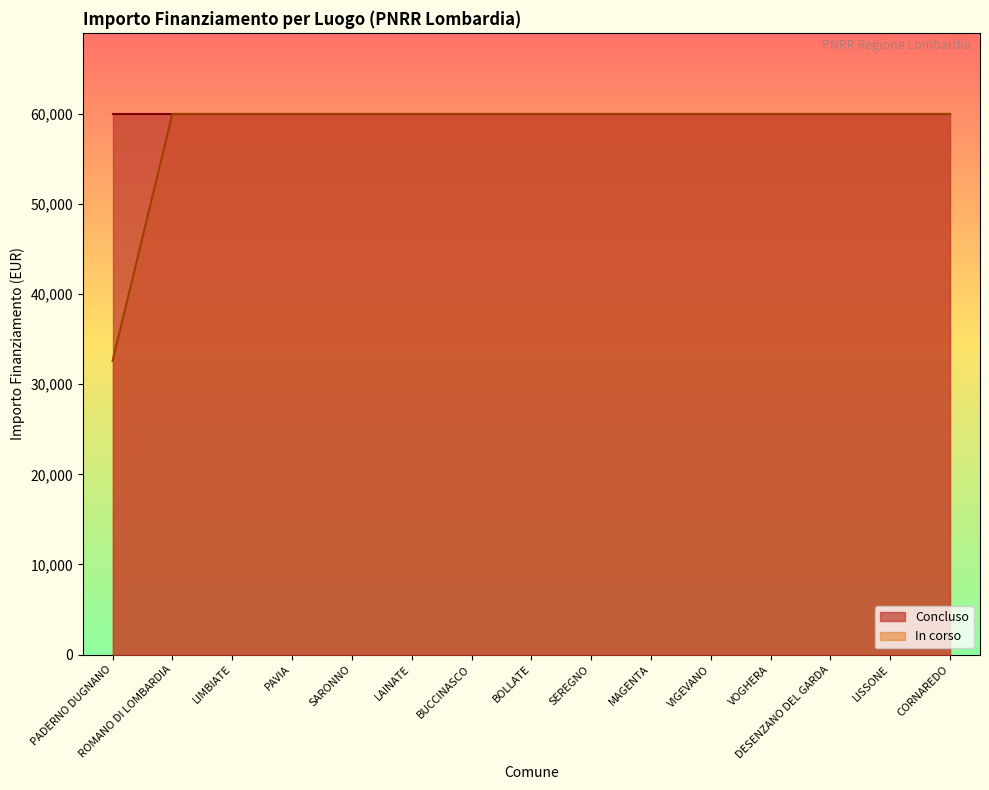

The In corso series shows 59966 at DESENZANO DEL GARDA. True or false?

True